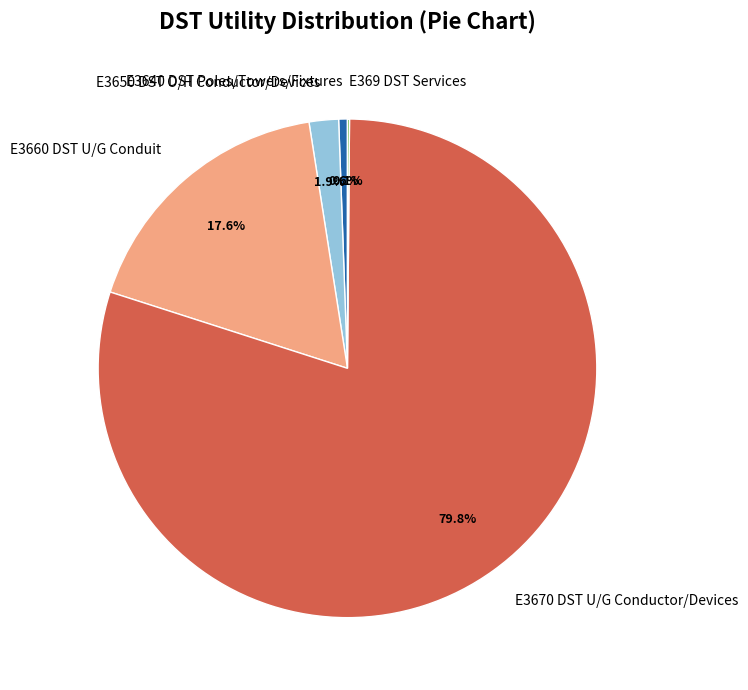

What is the ratio of the value at E3650 DST O/H Conductor/Devices to the value at E3660 DST U/G Conduit?

0.1